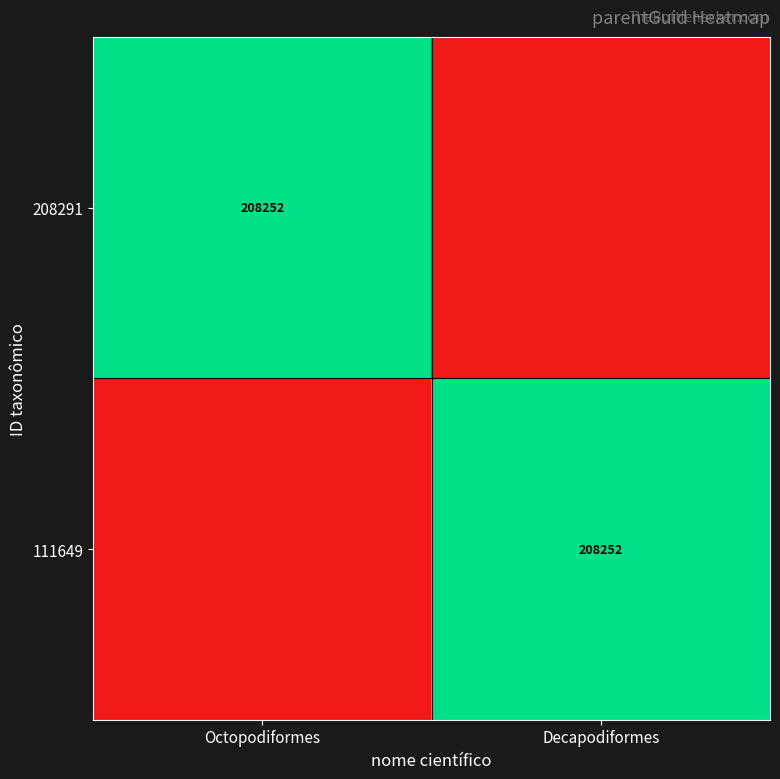

True or false: 208291 has a value of 208252 at Octopodiformes.

True